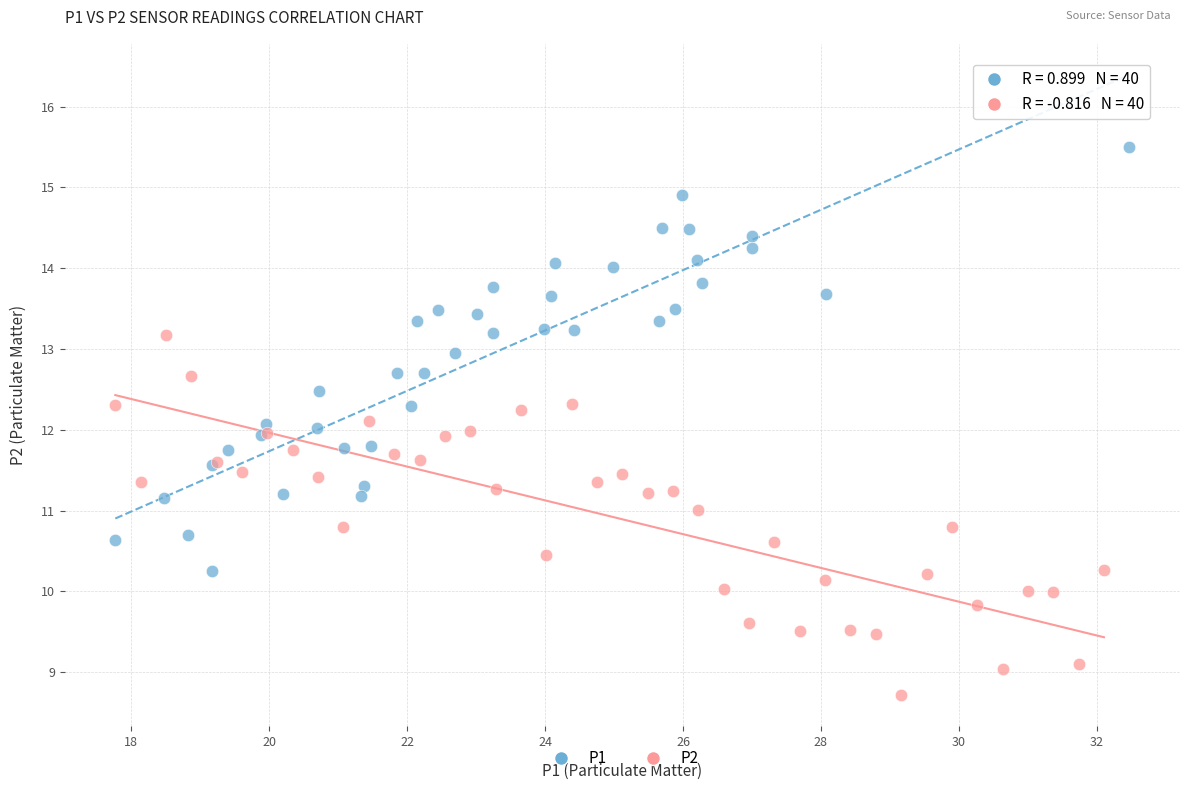

Which series reaches the minimum Y coordinate?

P2